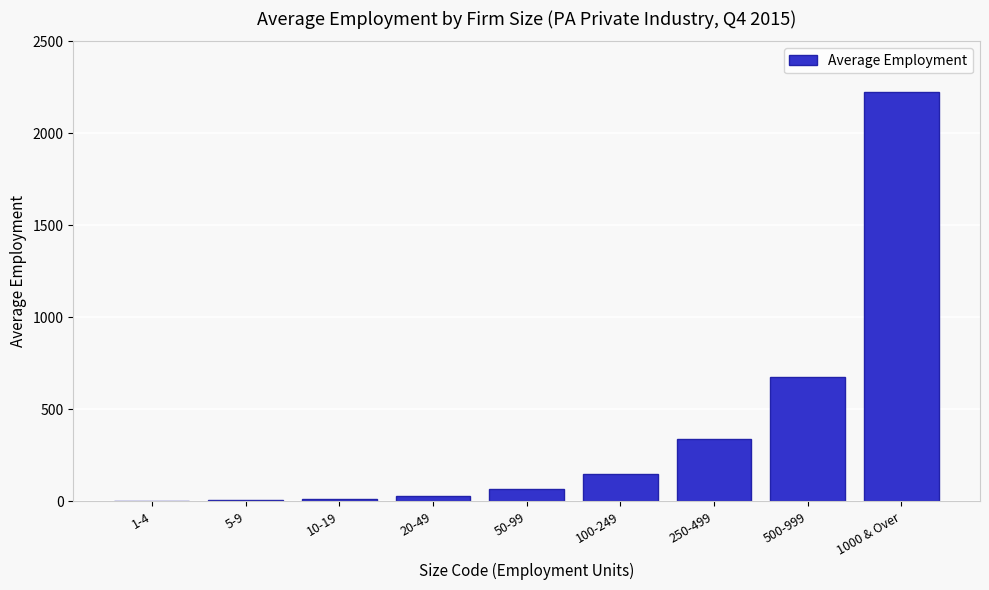

What is the greatest value displayed?

2225.3